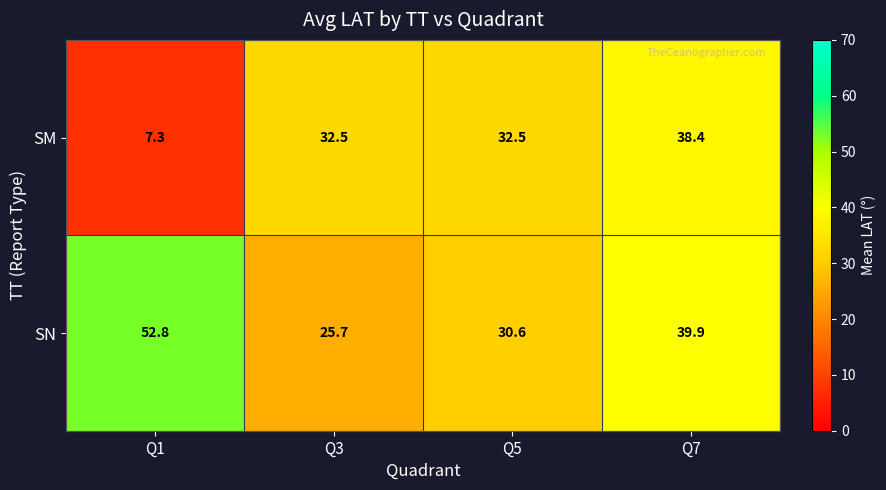

Between Q1 and Q5, which series saw the biggest shift?

SM